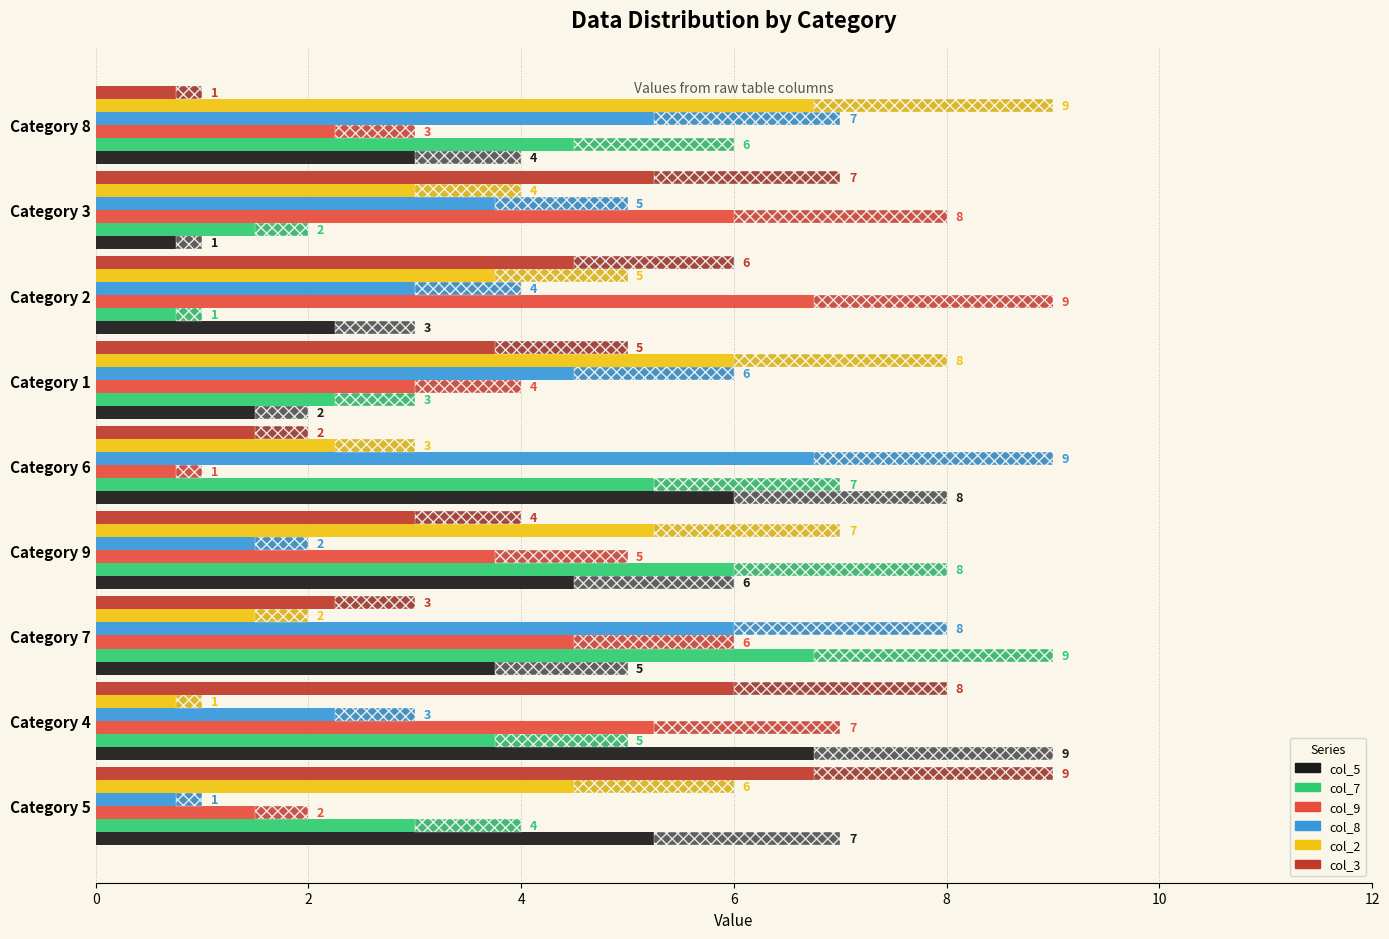

Between Category 9 and Category 8, which is larger?

Category 9